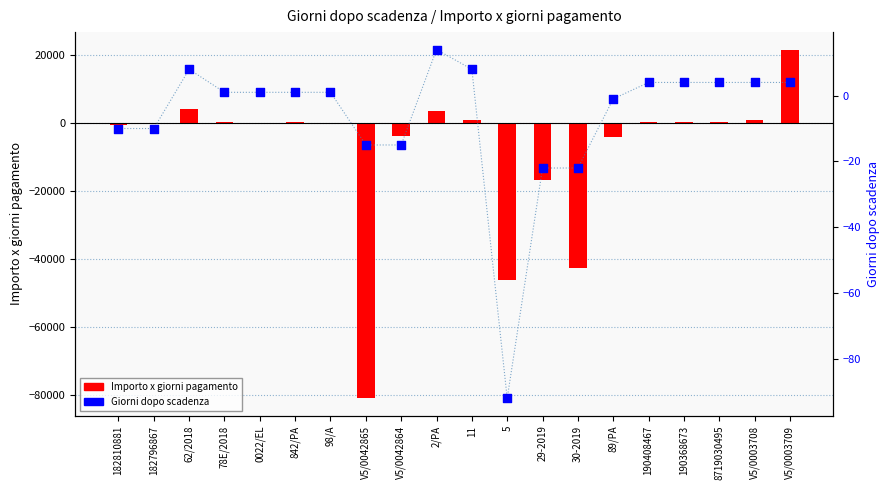

At how many categories does at least one series exceed -17568?

20